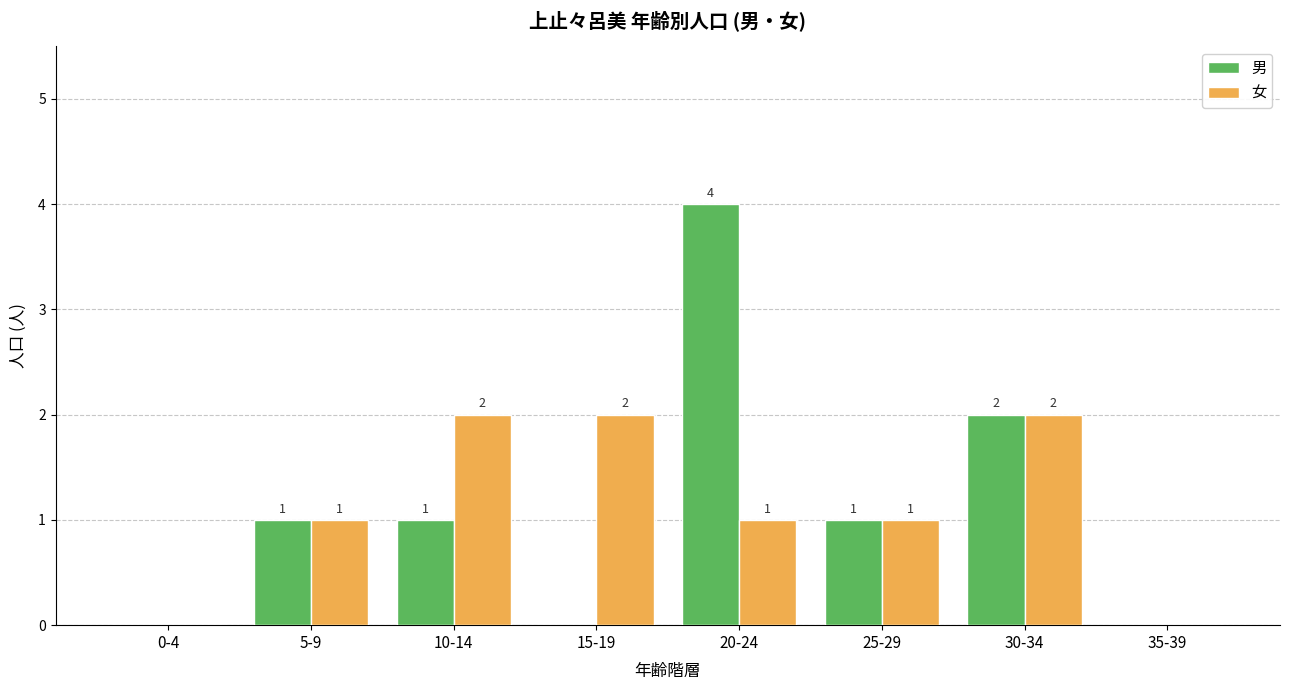

Reading left to right, list all the values displayed in this chart.

男: 0-4=0	5-9=1	10-14=1	15-19=0	20-24=4	25-29=1	30-34=2	35-39=0
女: 0-4=0	5-9=1	10-14=2	15-19=2	20-24=1	25-29=1	30-34=2	35-39=0